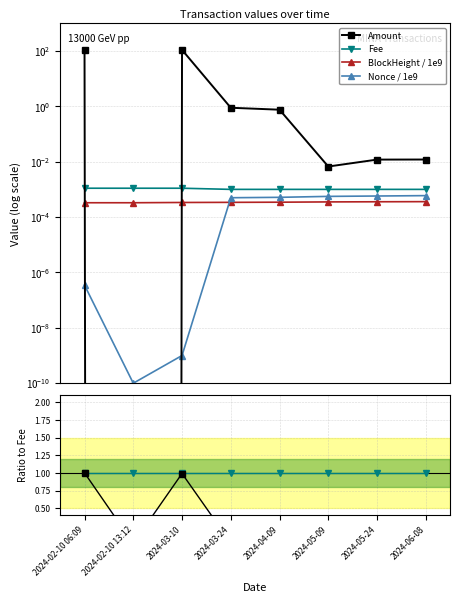

Where is the first local minimum for Amount?

2024-02-10 13:12